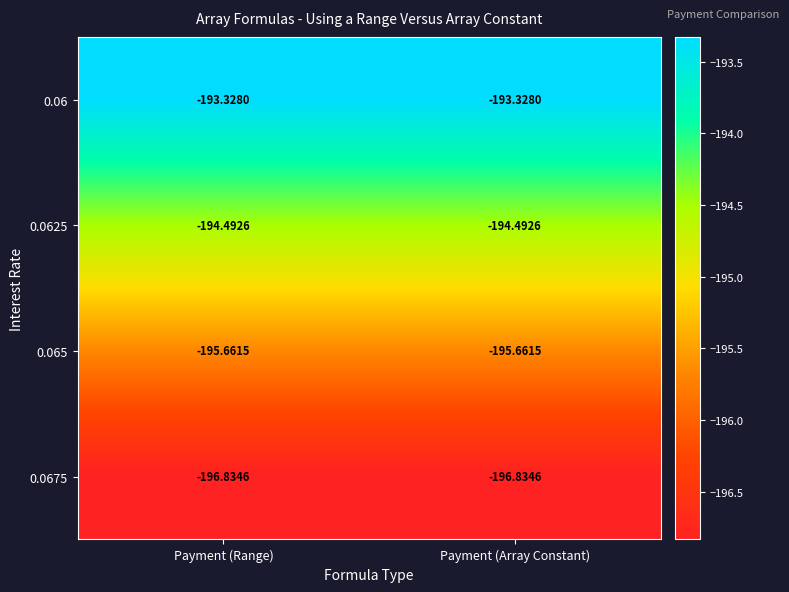

Is the value of 0.06 at Payment (Range) greater than the value of 0.065 at Payment (Range)?

Yes